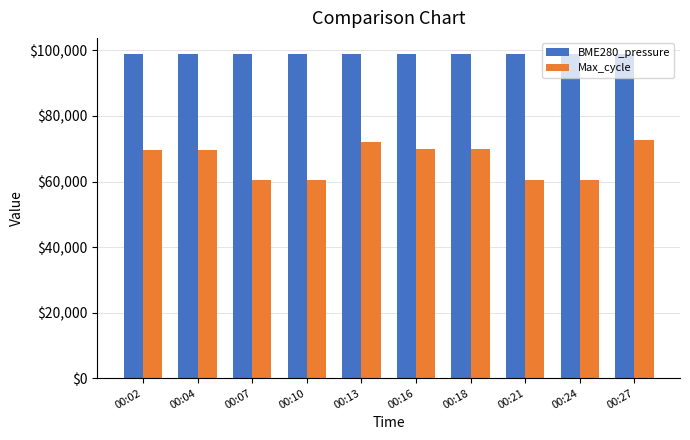

The value of BME280_pressure at 00:07 is 98884.4. True or false?

True